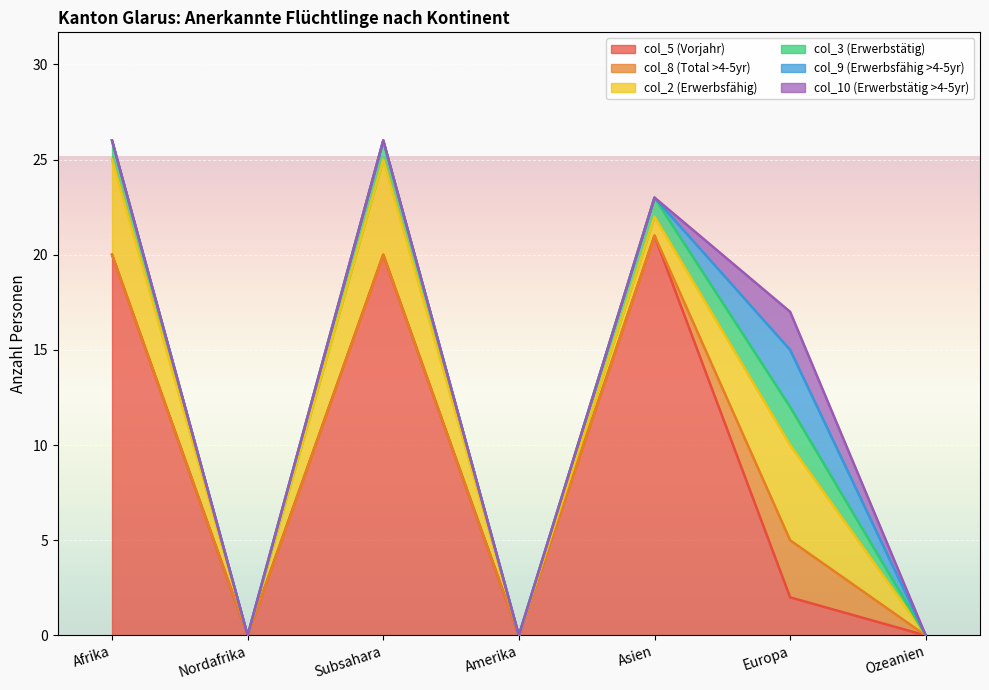

At which category is the sum across all series the highest?

Afrika